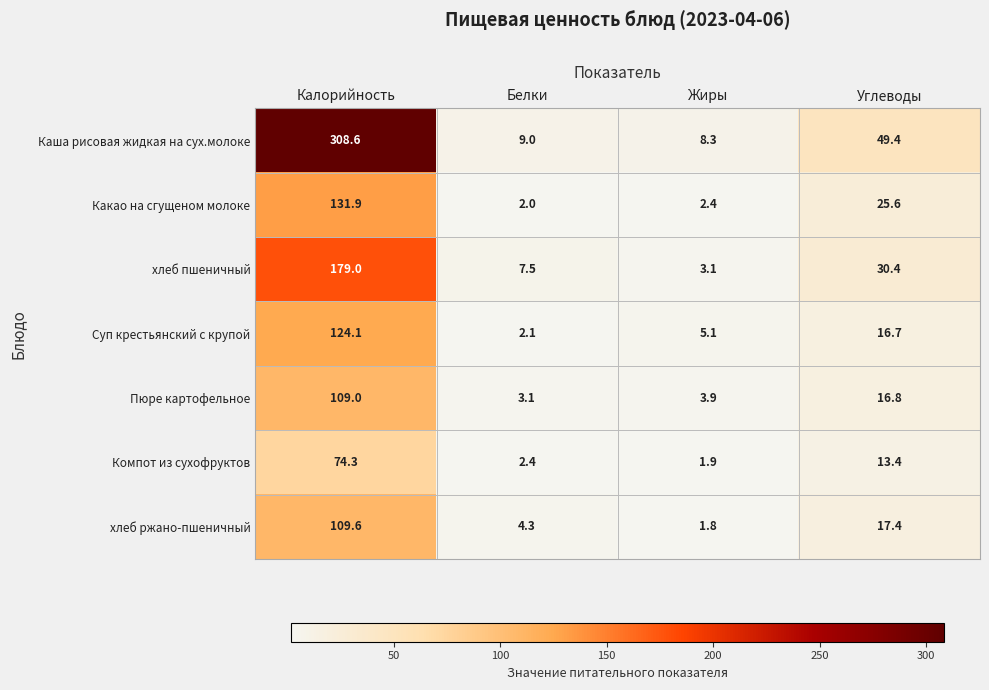

List the series in order of their peak value, lowest first.

Компот из сухофруктов, Пюре картофельное, хлеб ржано-пшеничный, Суп крестьянский с крупой, Какао на сгущеном молоке, хлеб пшеничный, Каша рисовая жидкая на сух.молоке